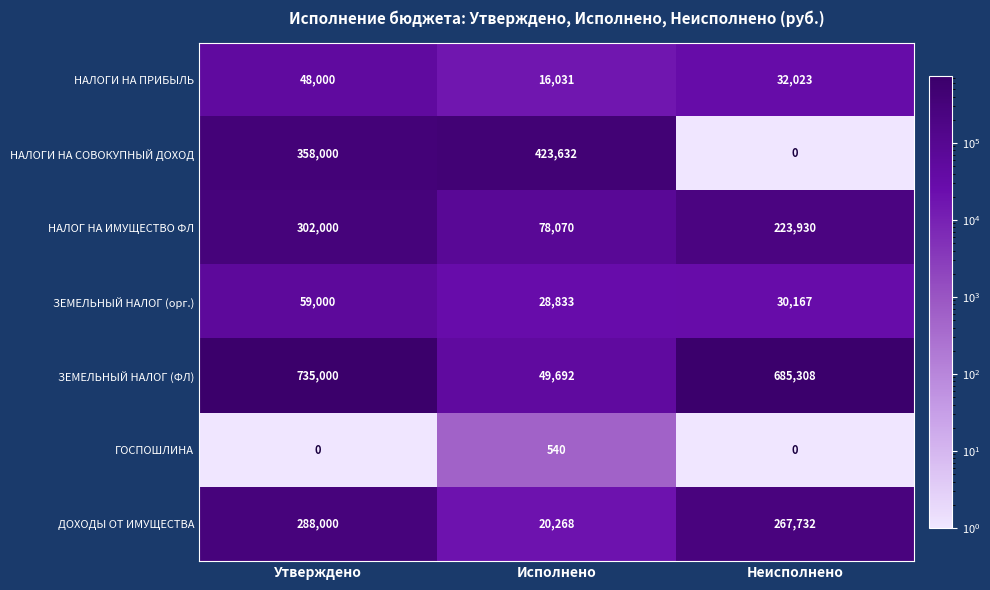

How many distinct data groups are displayed?

7